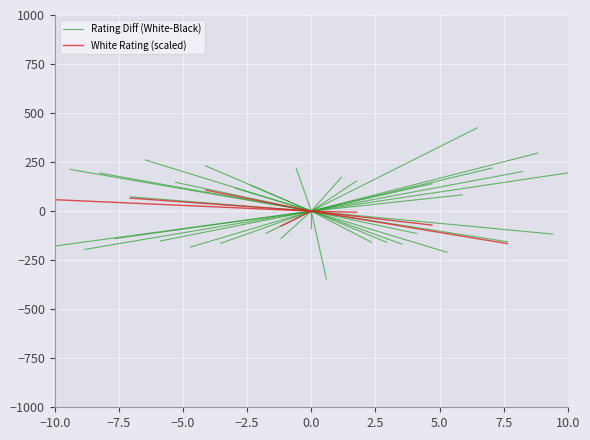

Is this an area chart (filled region under the line)?

No